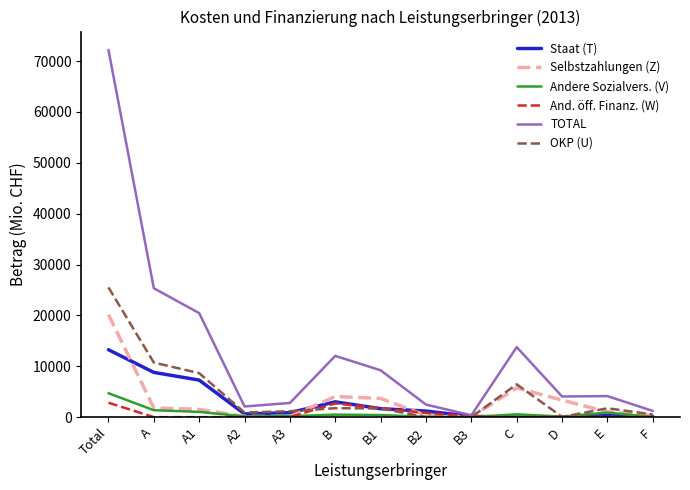

Is it true that And. öff. Finanz. (W) equals 0.0 at A3?

True